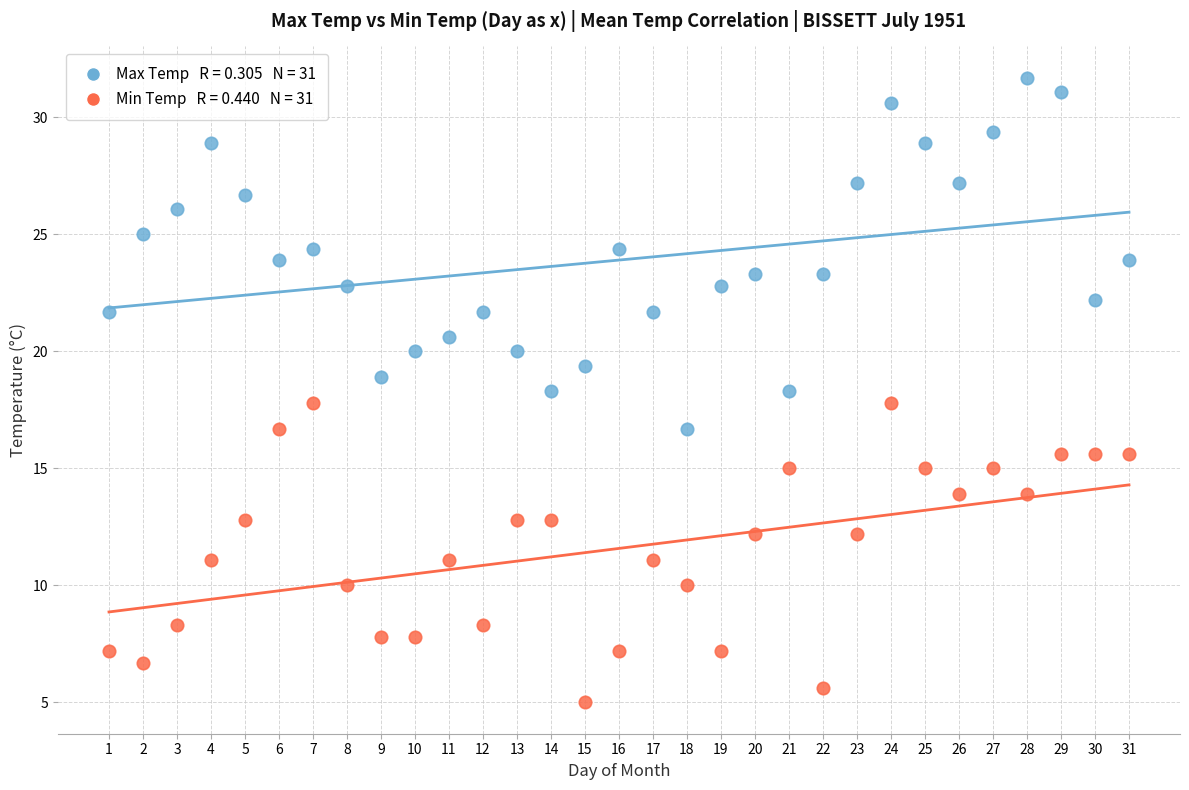

Across all data points, what is the range of X values (max minus min)?

30.0